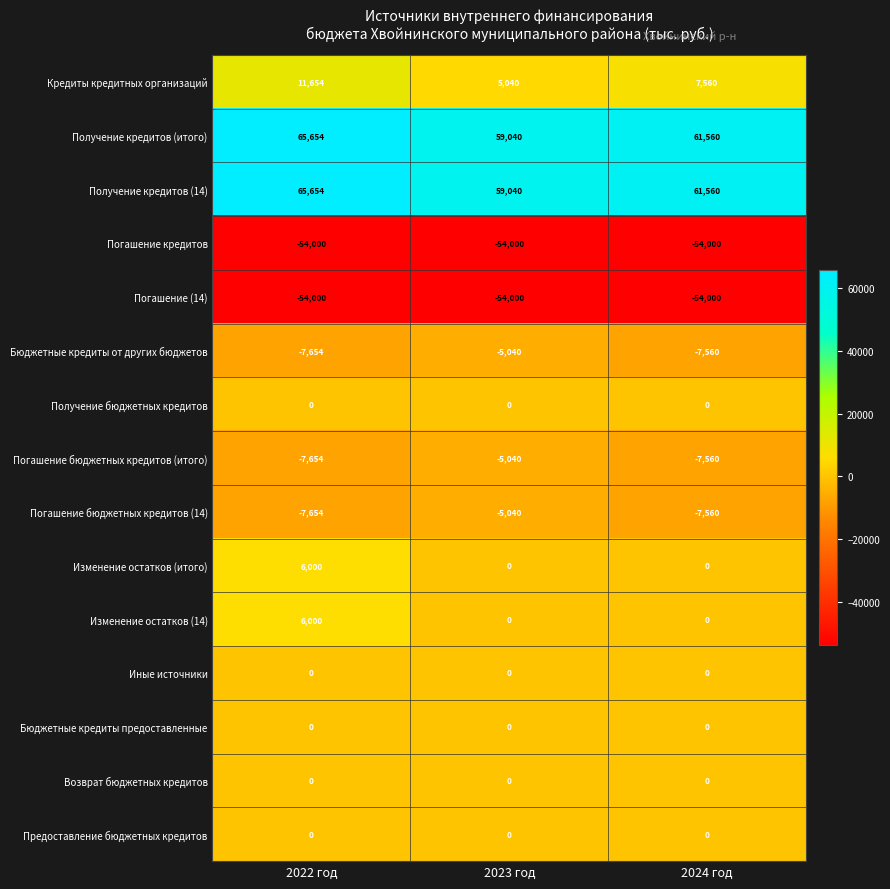

What is the smallest value displayed?

-54000